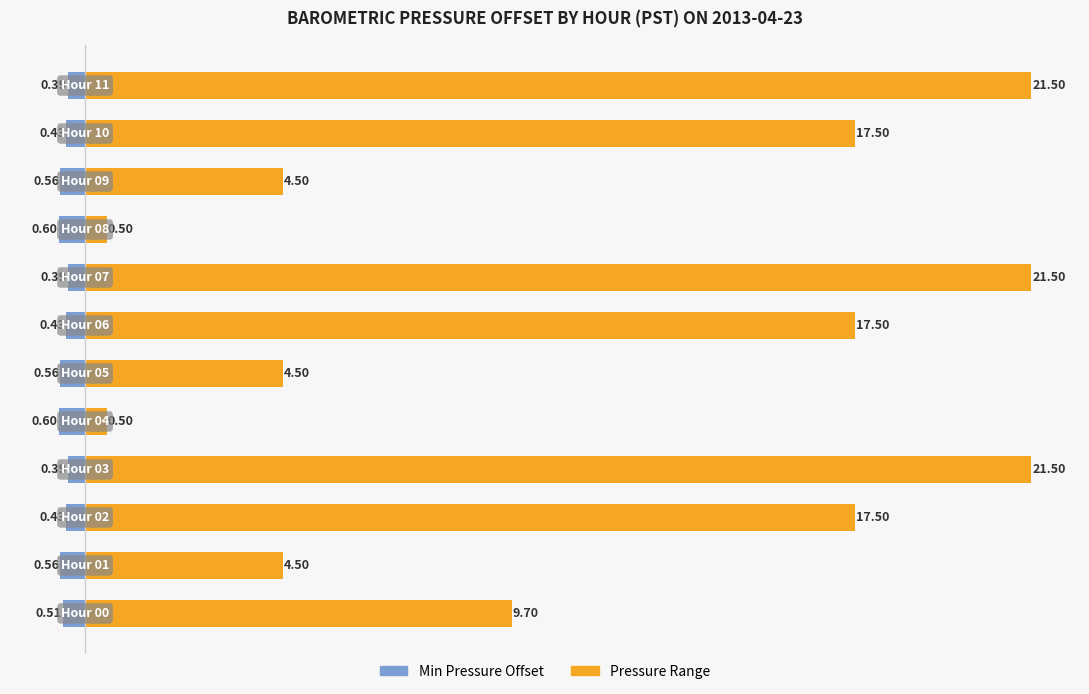

What is the minimum value for Min Pressure Offset?

-0.6